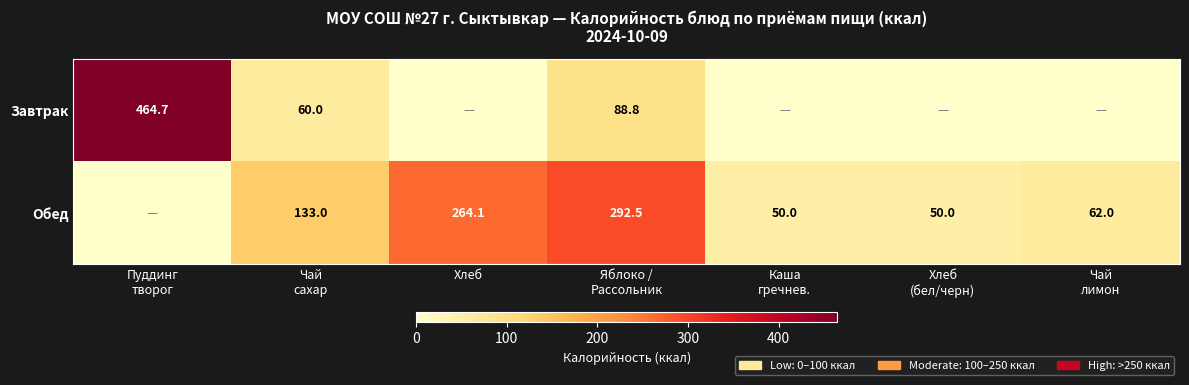

True or false: Обед has a value of 264.1 at Хлеб.

True